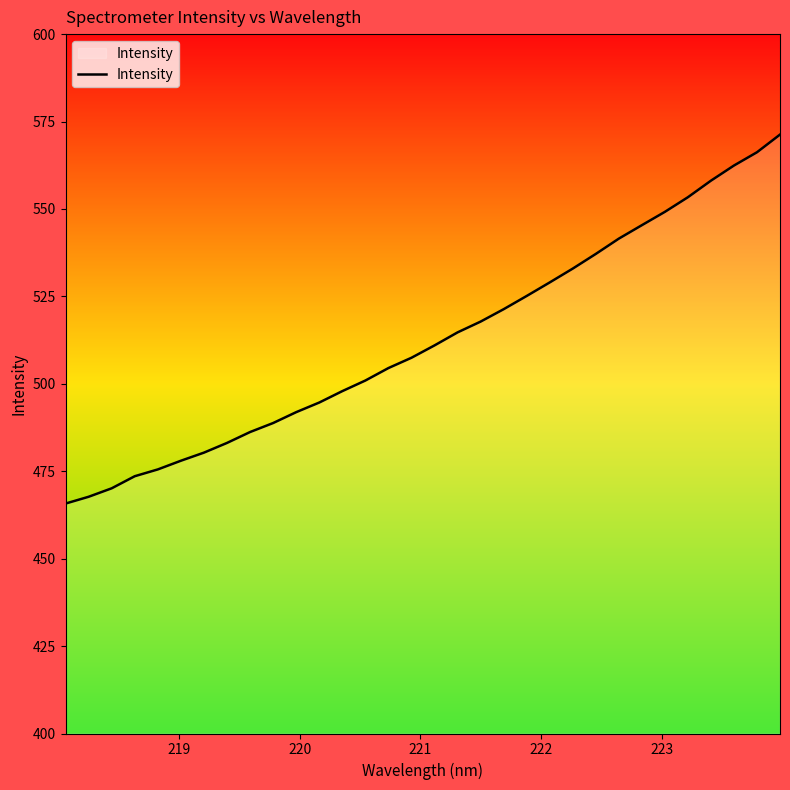

Reading right to left, list all the values displayed in this chart.

571.3	566.2	562.4	558.1	553.4	549.2	545.4	541.5	537.1	532.9	529.0	525.1	521.3	517.8	514.7	511.0	507.4	504.5	500.9	497.9	494.6	491.9	488.8	486.2	483.1	480.3	478.0	475.5	473.6	470.1	467.7	465.8